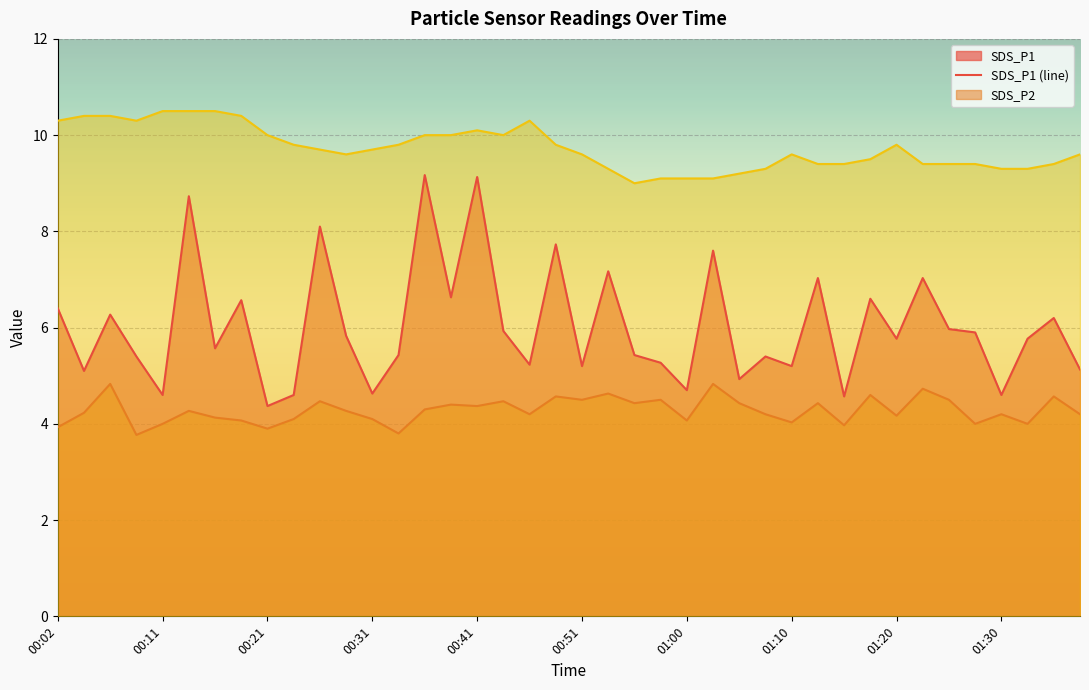

What is the greatest value displayed?

10.5